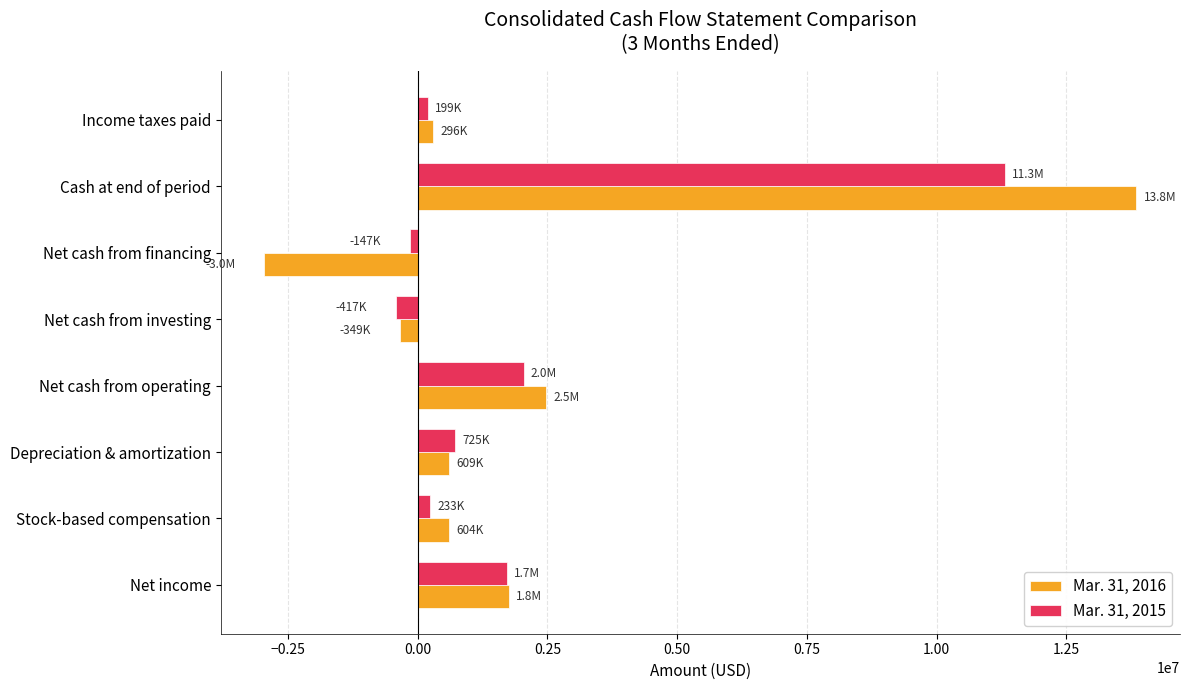

At which category is the sum across all series the highest?

Cash at end of period